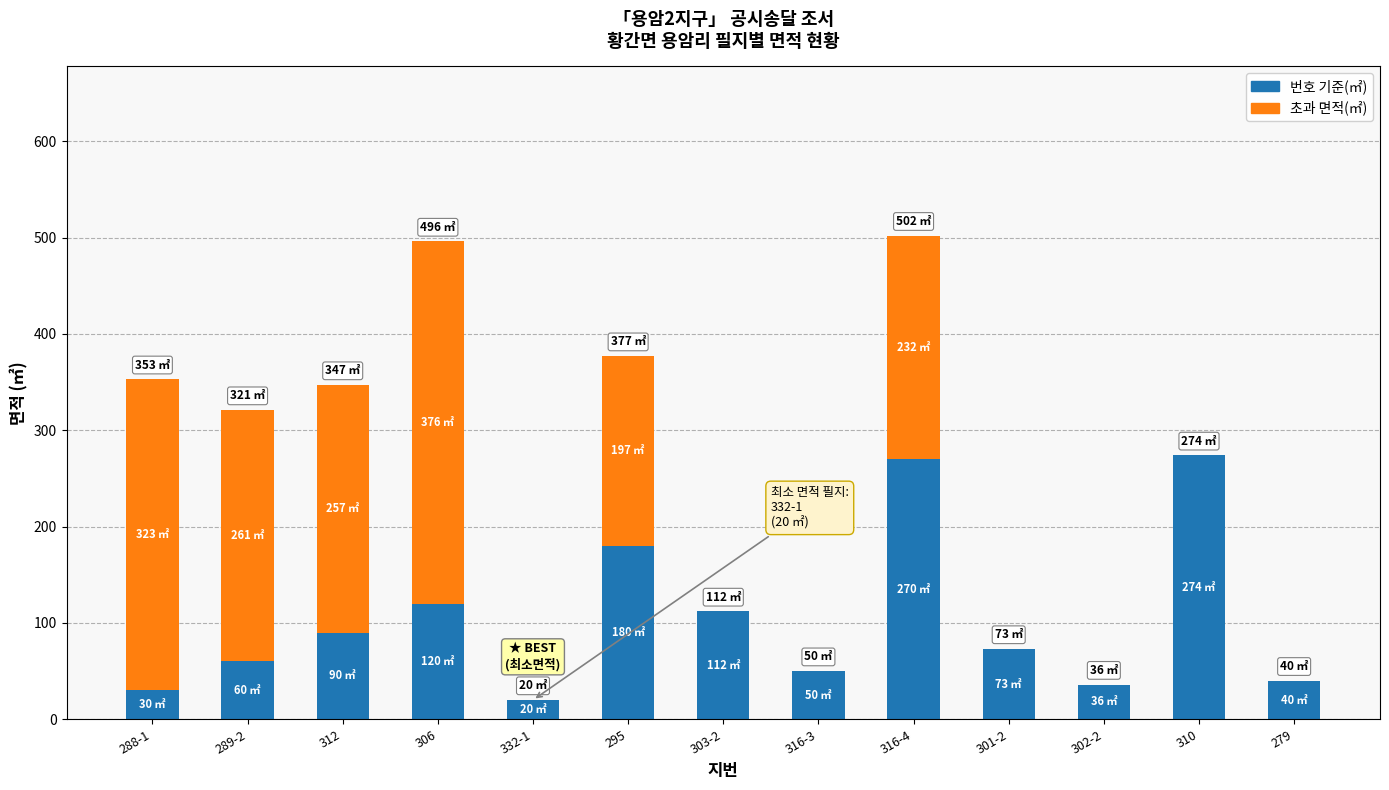

What is the highest value of the 번호 기준(㎡) series?

274